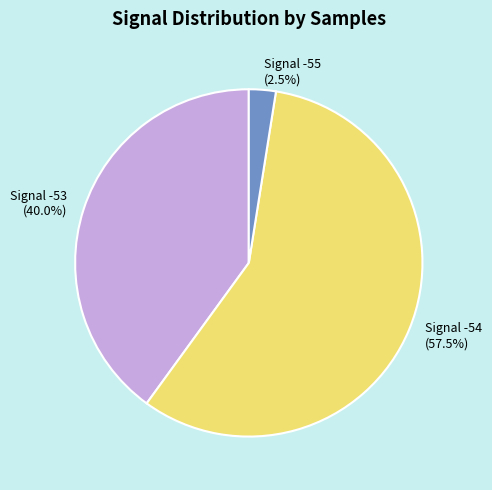

To the nearest percent, what is the average slice percentage?

33%